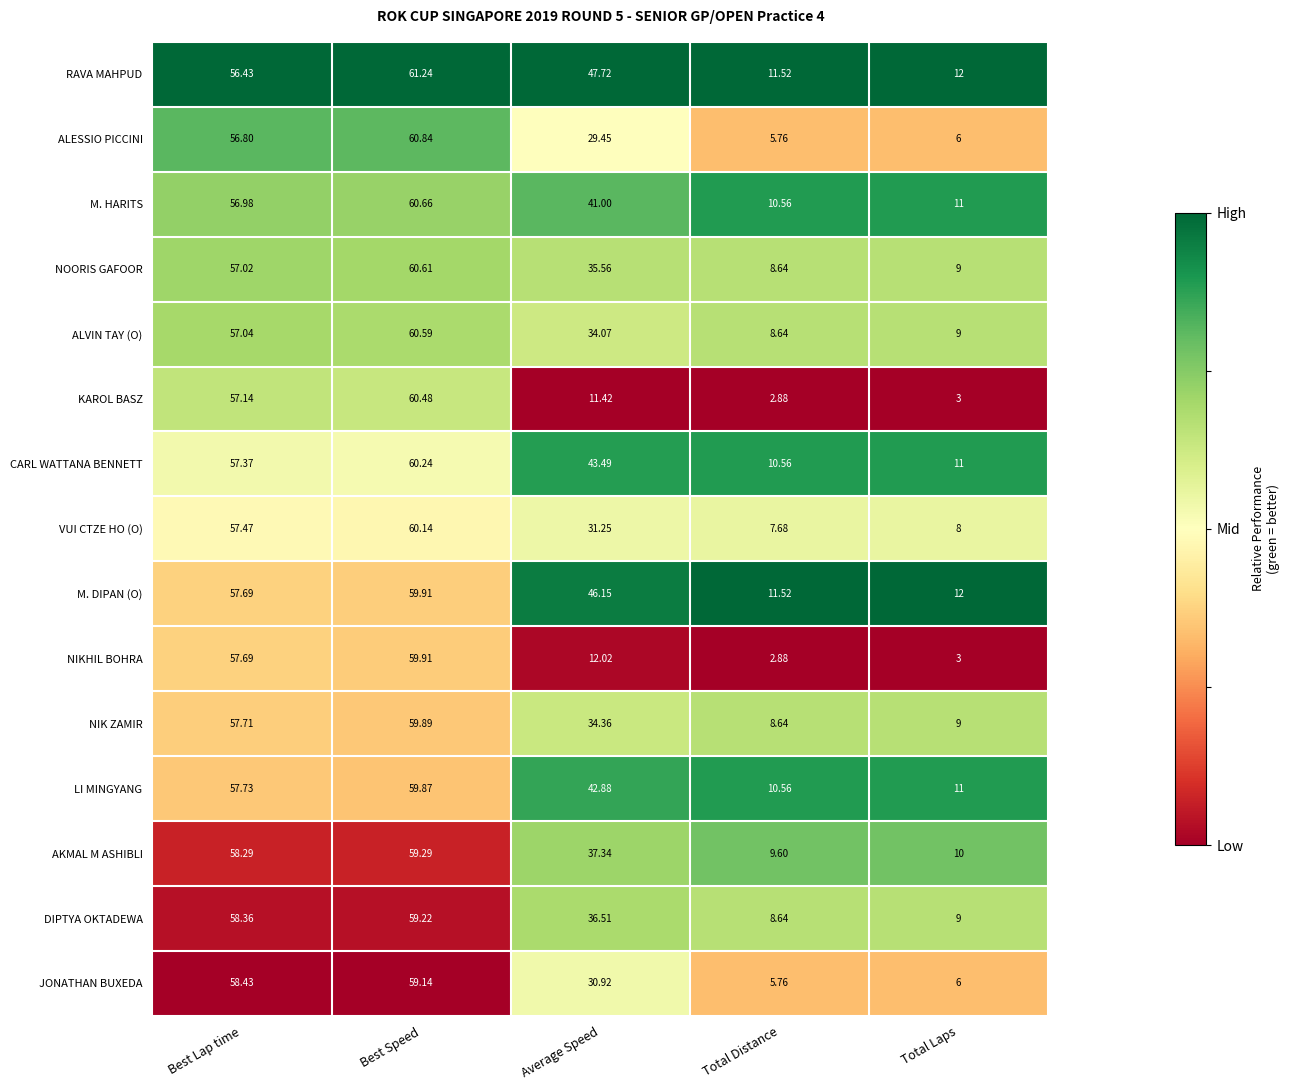

At which category is the sum across all series the highest?

Best Speed